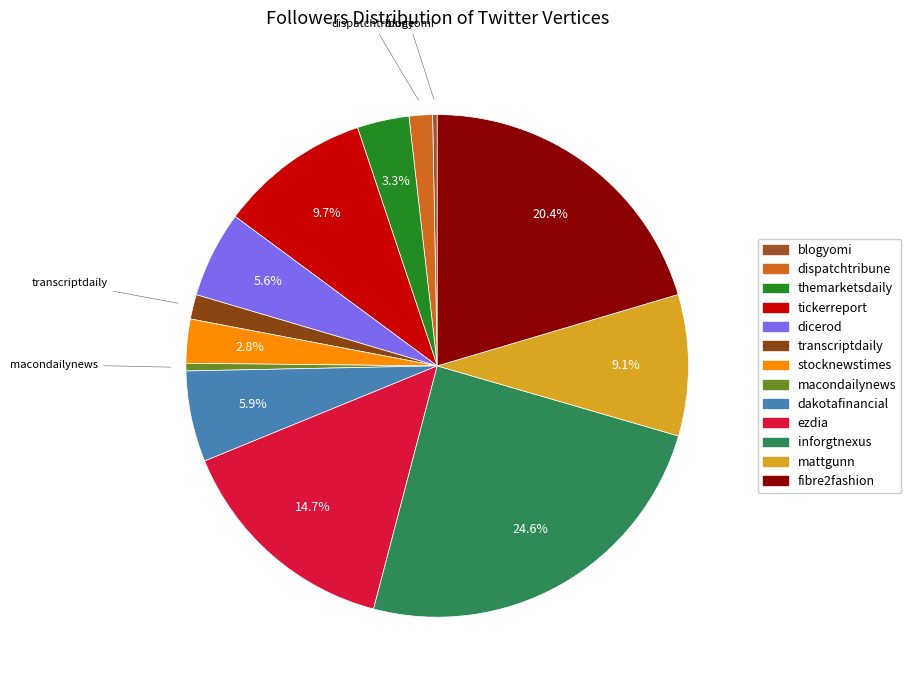

To the nearest percent, what is the average slice percentage?

8%